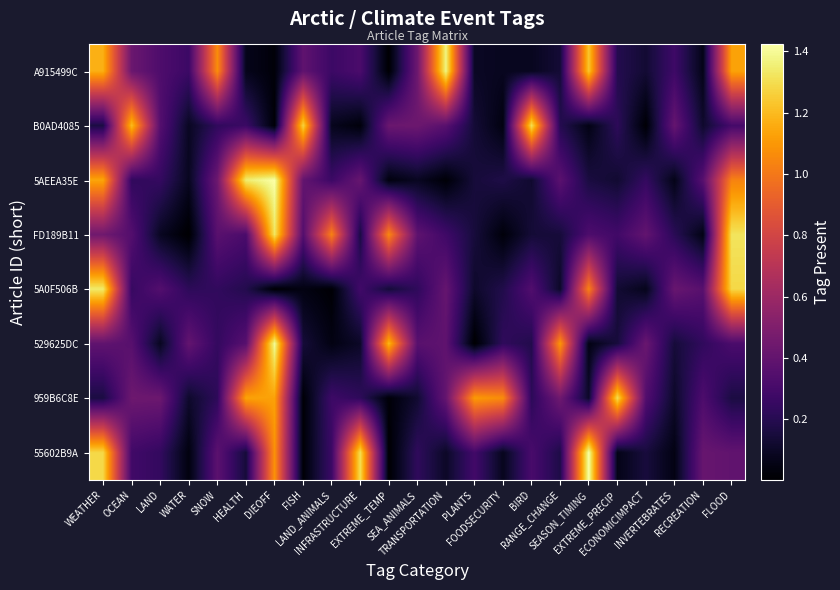

What is the spread (max minus min) of values at WEATHER?

1.2